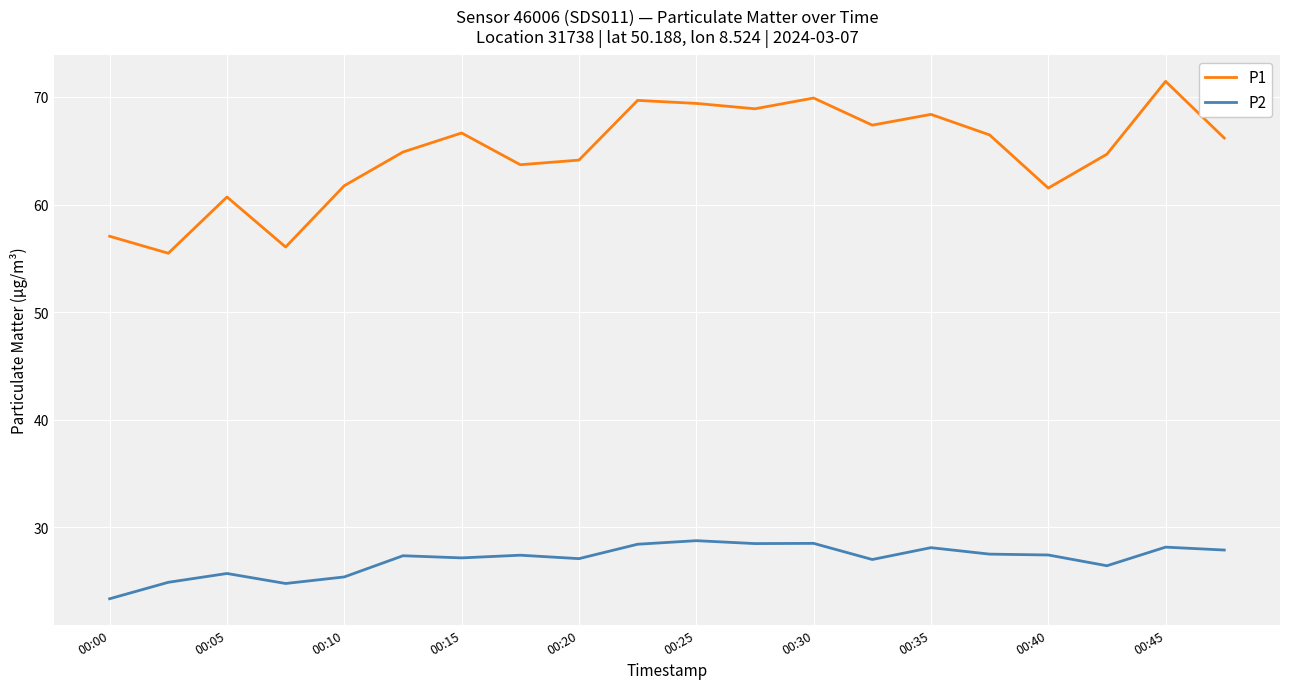

What is the average value of the P2 series?

27.0